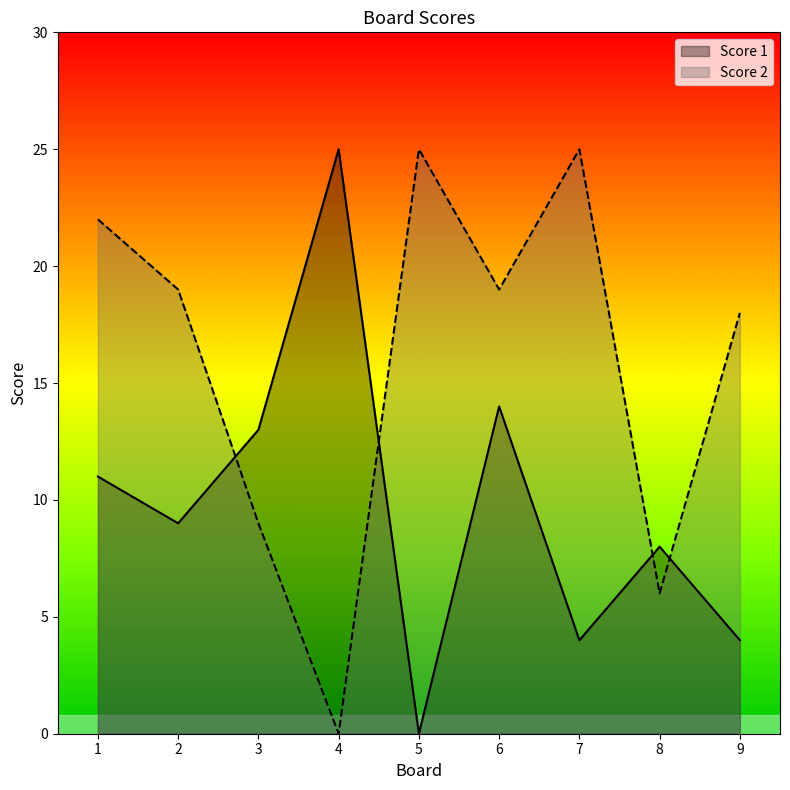

What is the value of the Score 1 point at the 4th from the left?

25